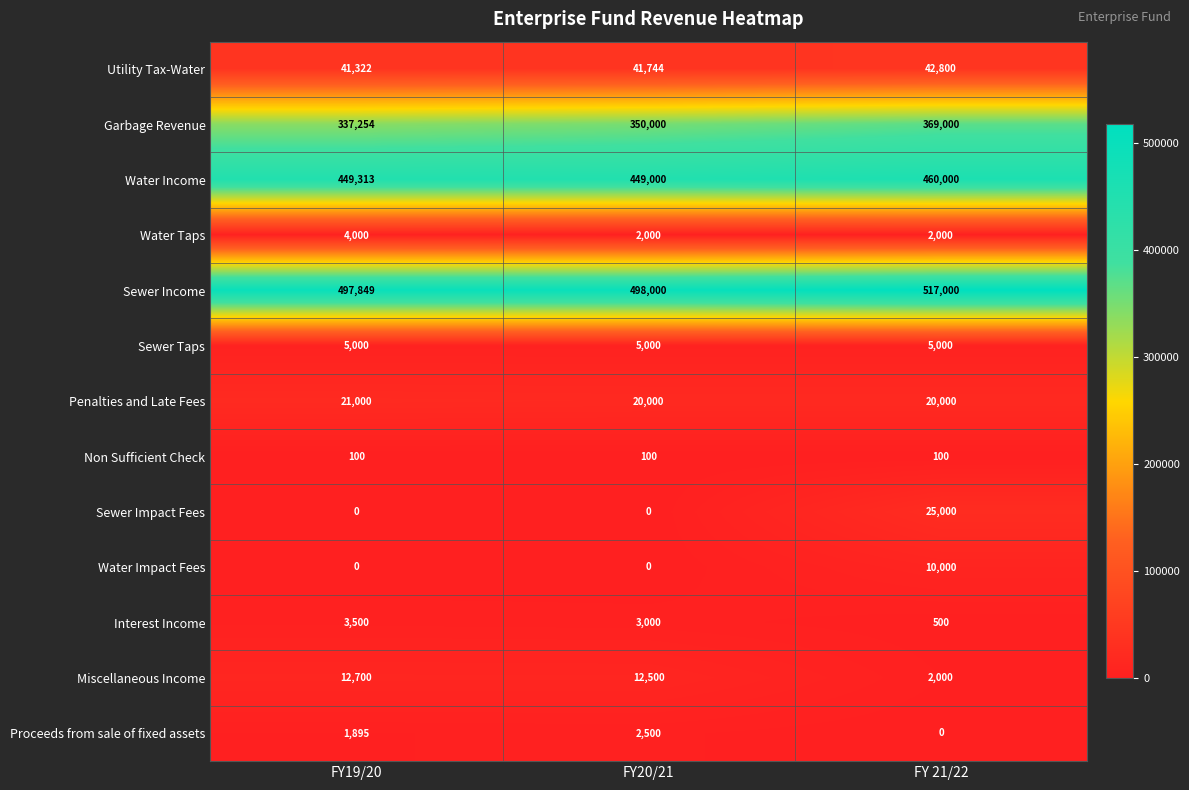

At which category is the sum across all series the highest?

FY 21/22